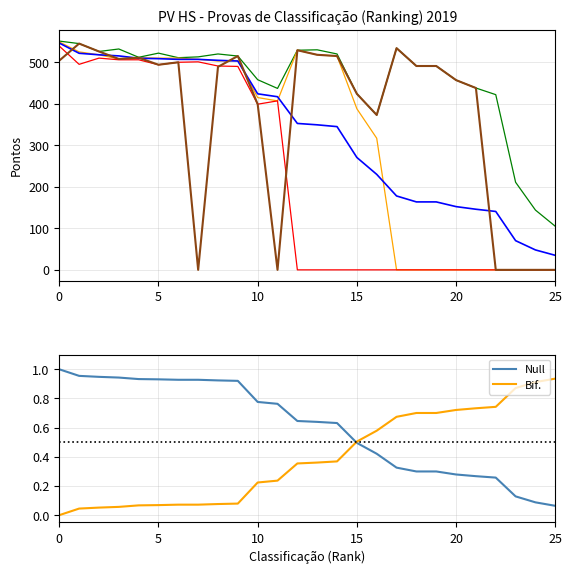

Which category has the lowest value in the Null series?

25